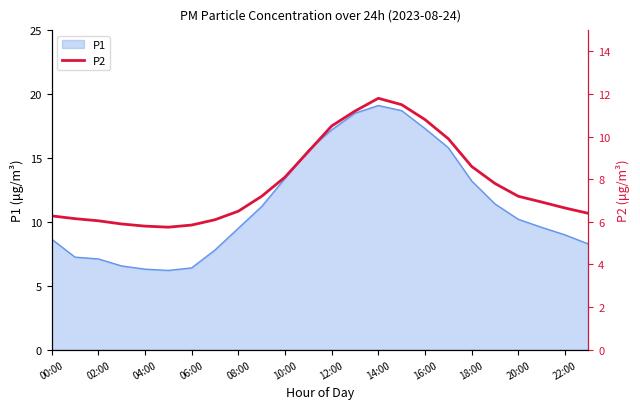

What is the highest value of the P1 series?

19.1